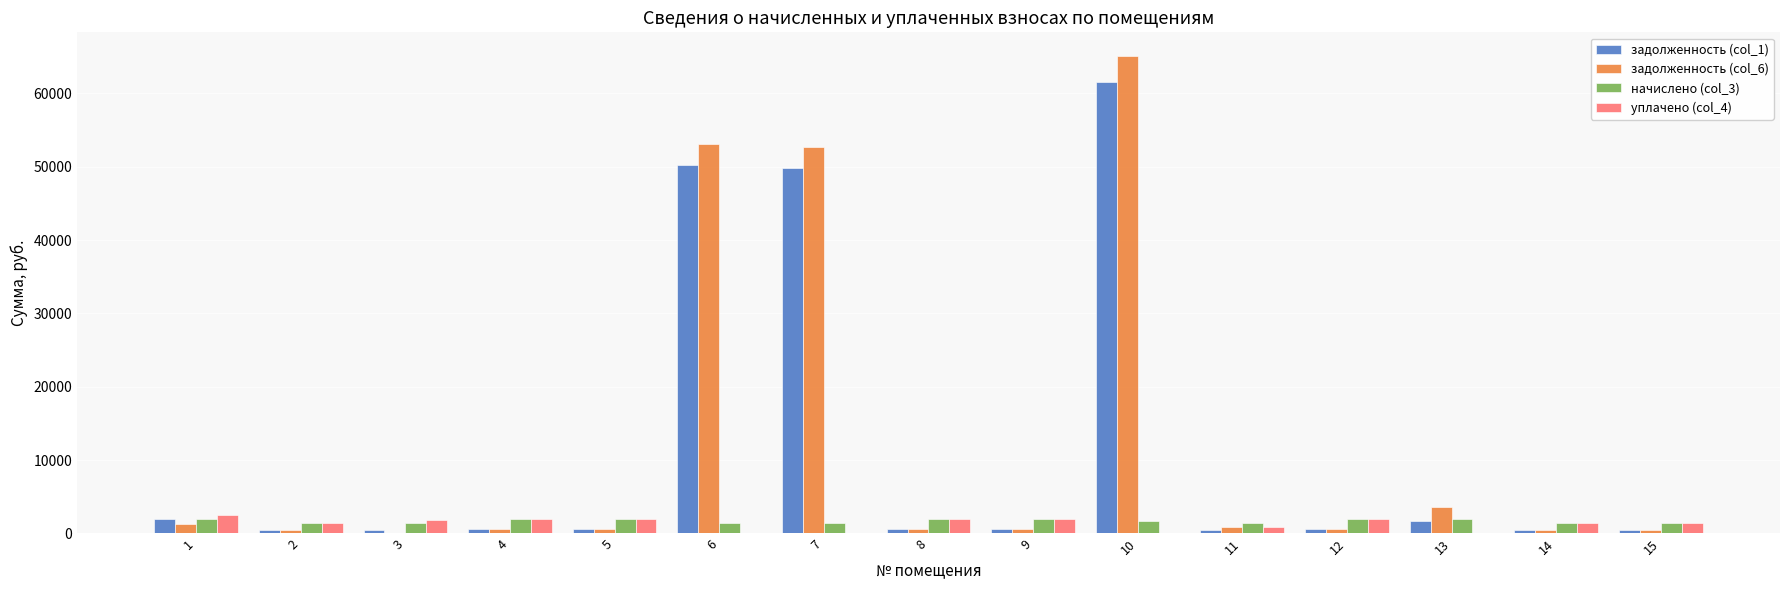

How many data points in задолженность (col_1) are above 669?

8